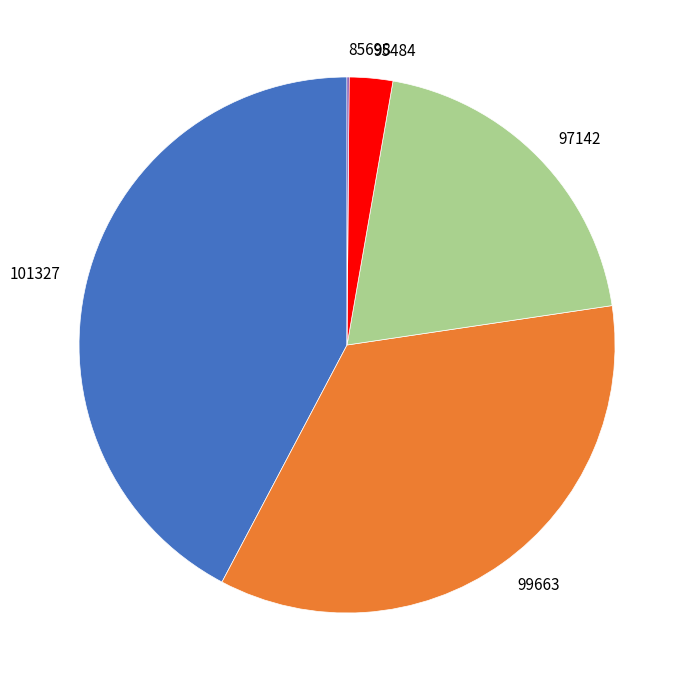

Is there a majority slice in this chart?

No